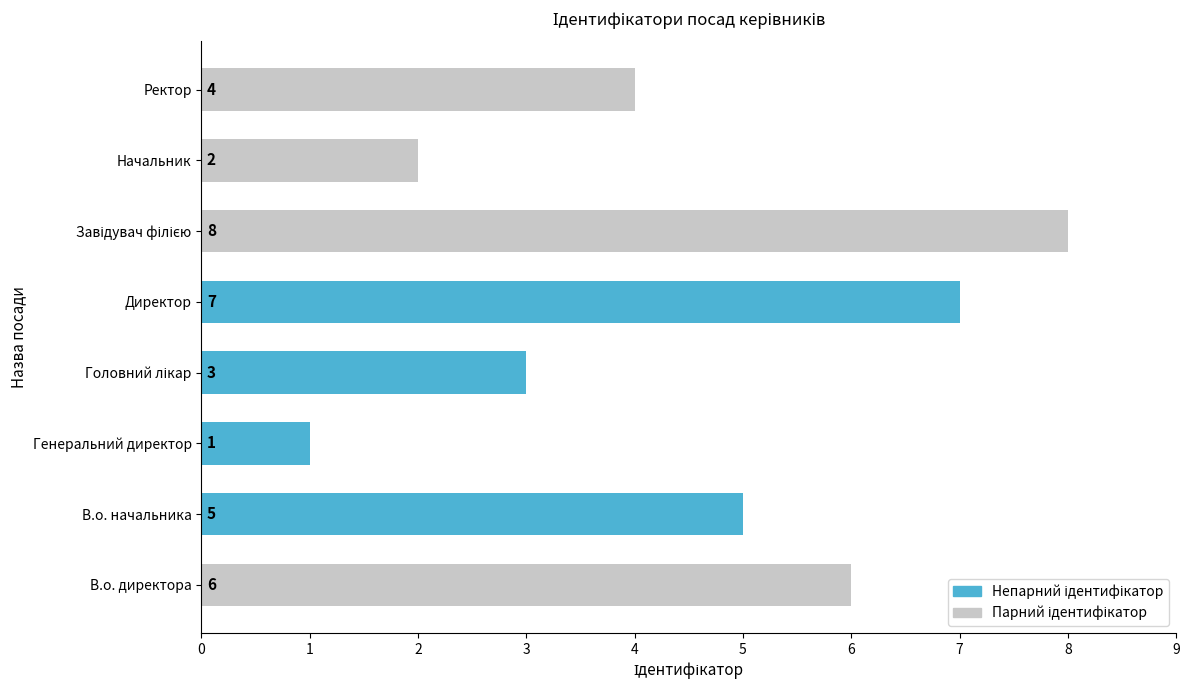

Reading bottom to top, list all the values displayed in this chart.

6	5	1	3	7	8	2	4